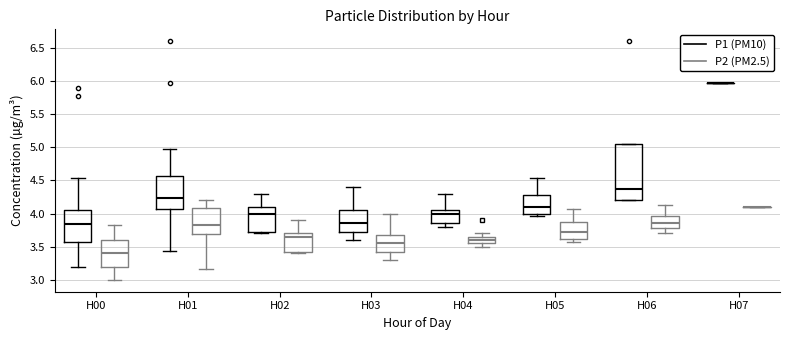

Comparing the boxes themselves (not the whiskers), which one is the tallest?

H06 (P1 (PM10))